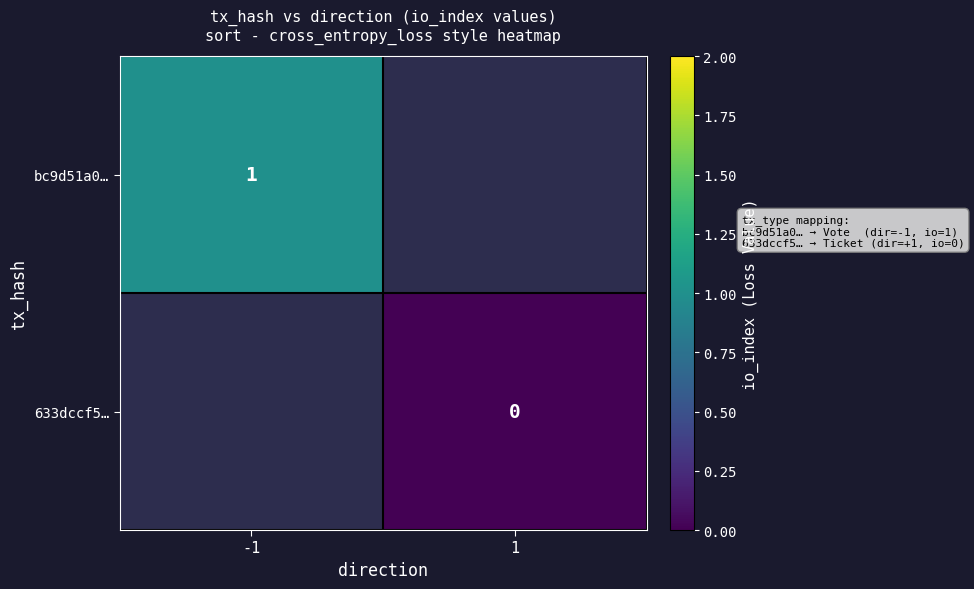

At how many categories does at least one series exceed 0?

1